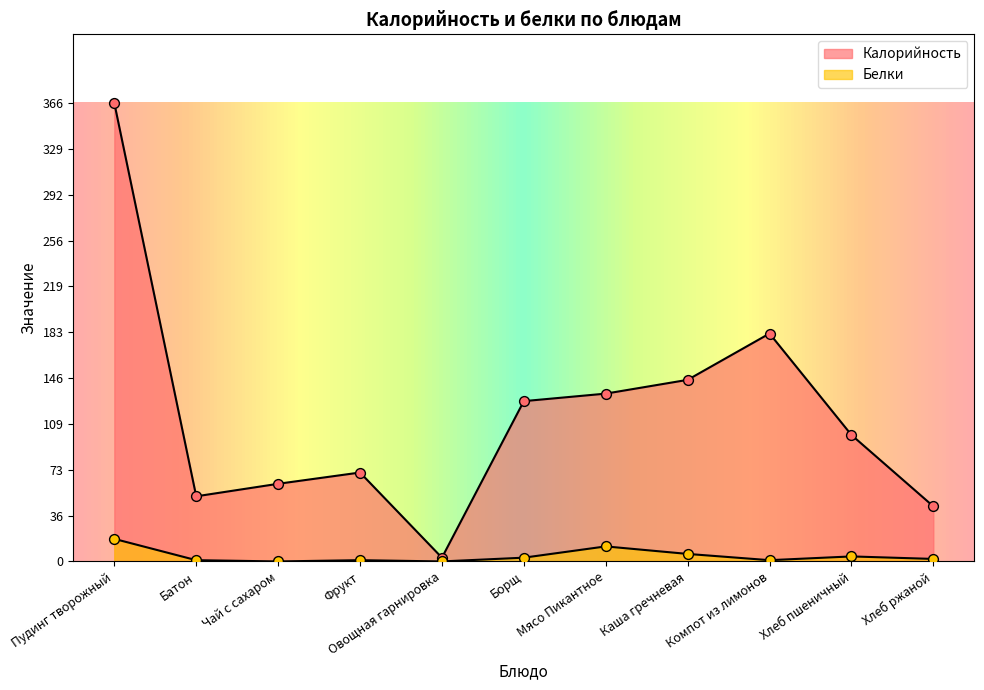

What are all the series names shown in the legend?

Калорийность, Белки